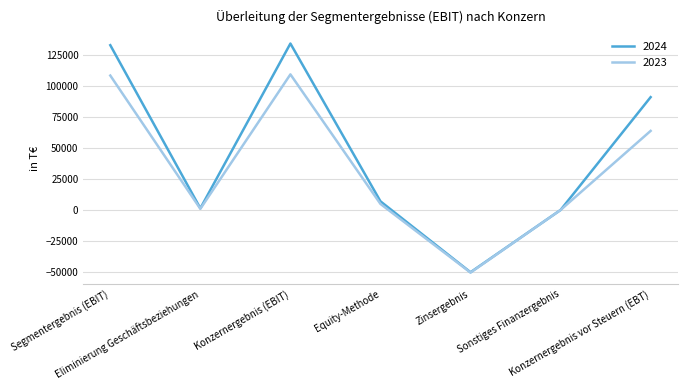

What is the maximum value shown in the chart?

134270